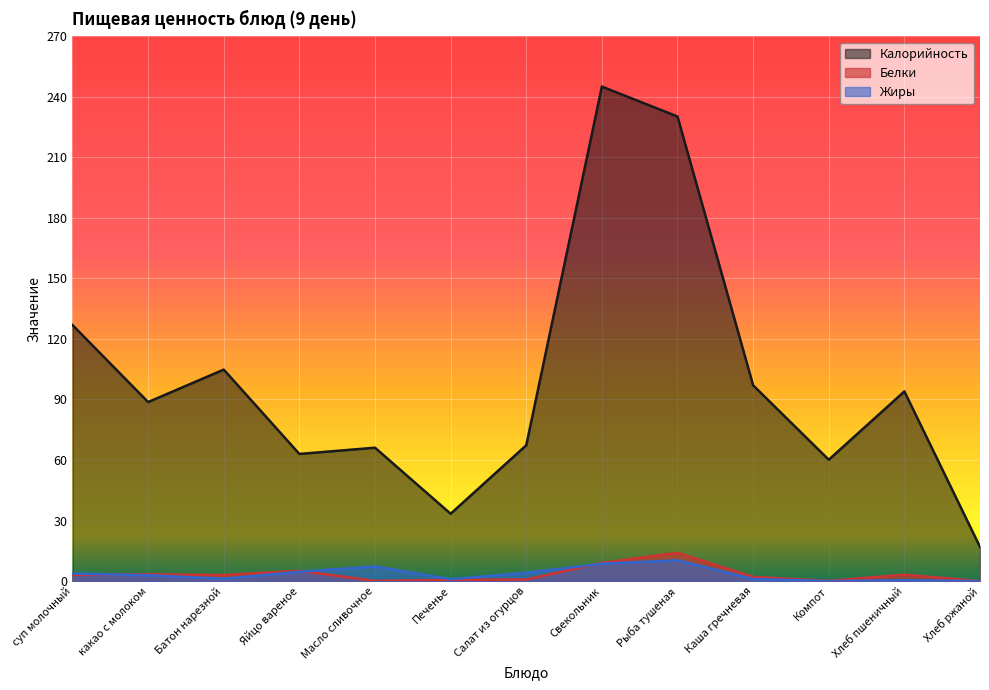

How many values in the Белки series are below 3?

6